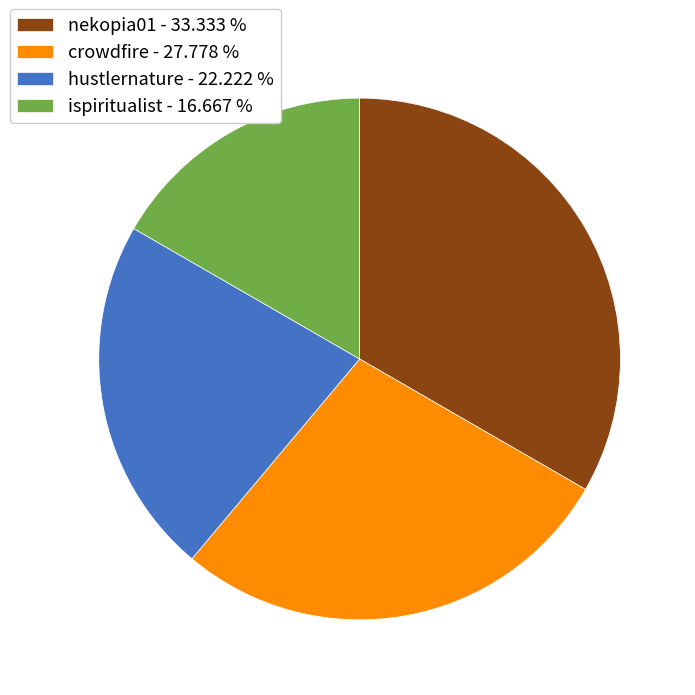

Is there any slice that represents more than half of the pie?

No